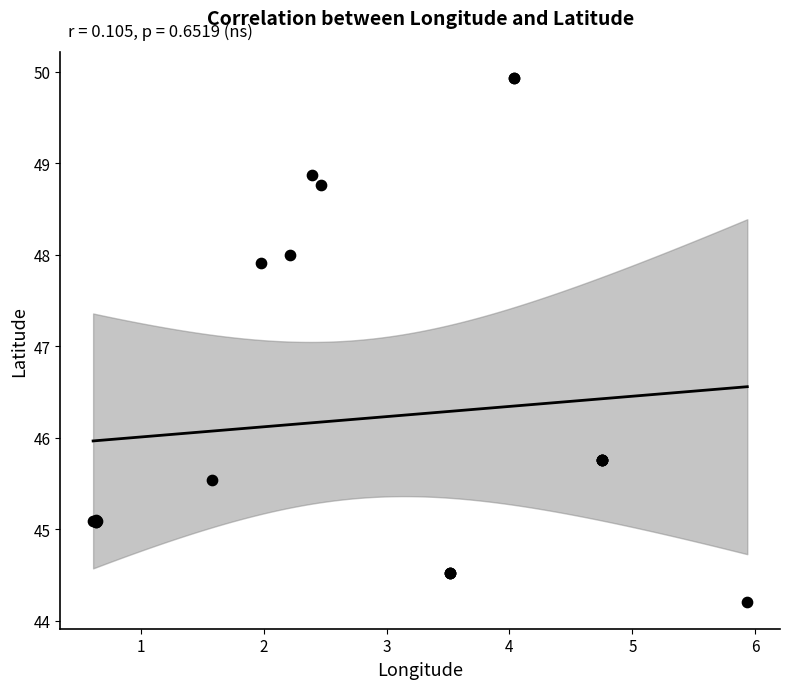

What Y value in the scatter plot is closest to 47?

47.9